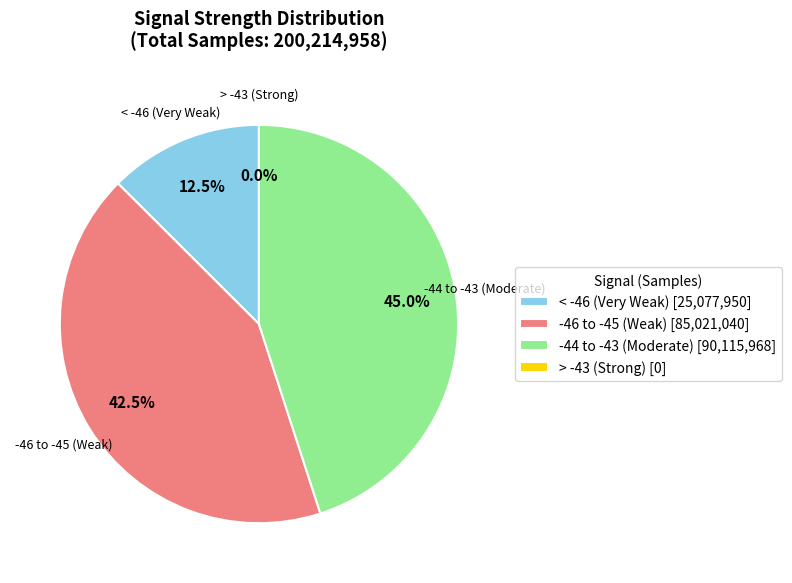

True or false: 0 accounts for 1% of the total.

False